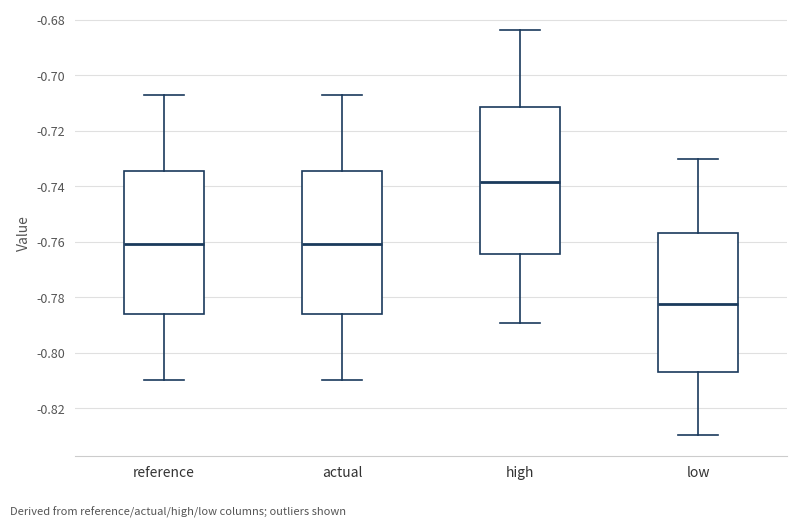

Reading left to right, read every box against the y-axis: the position of its median line, the range the box covers, and the ends of its whiskers. The values are not printed on the chart, so give them approximately, as read against the axis.

reference: median -0.760, box -0.786 to -0.734, whiskers -0.810 to -0.708
actual: median -0.760, box -0.786 to -0.734, whiskers -0.810 to -0.708
high: median -0.738, box -0.764 to -0.712, whiskers -0.790 to -0.684
low: median -0.782, box -0.806 to -0.756, whiskers -0.830 to -0.730